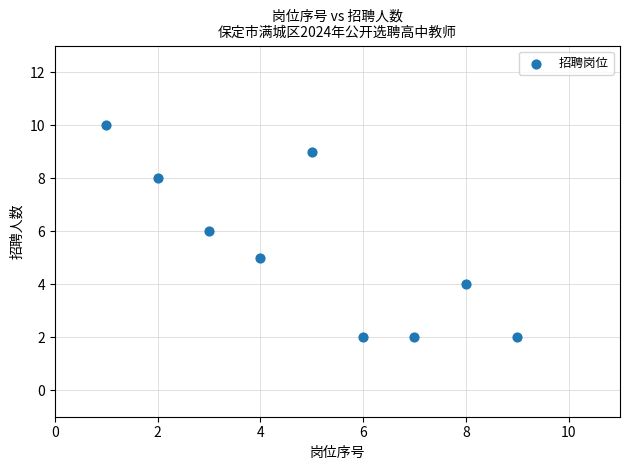

What is the range of Y values (max minus min)?

8